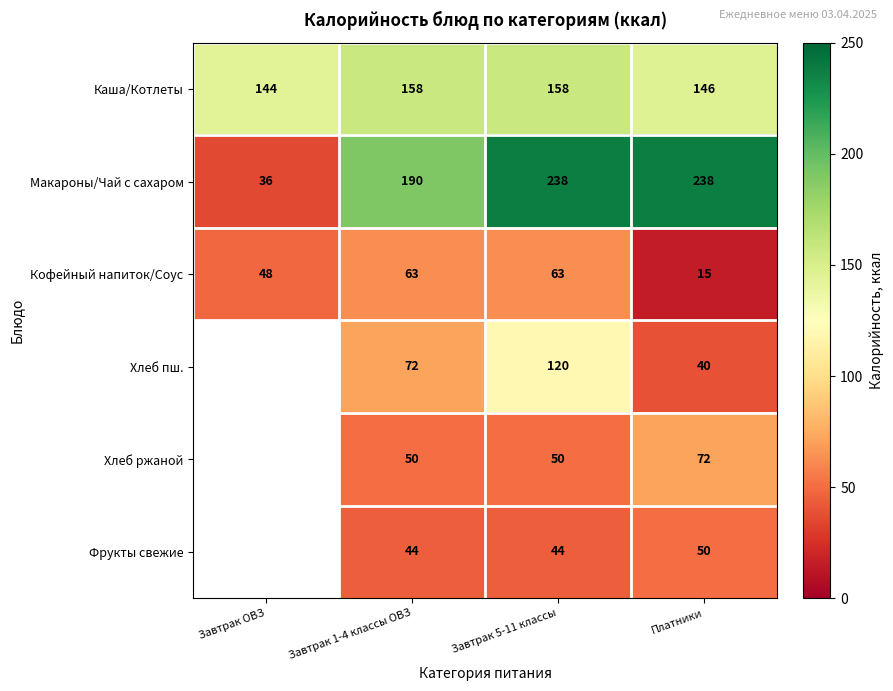

What is the spread (max minus min) of values at Завтрак 5-11 классы?

194